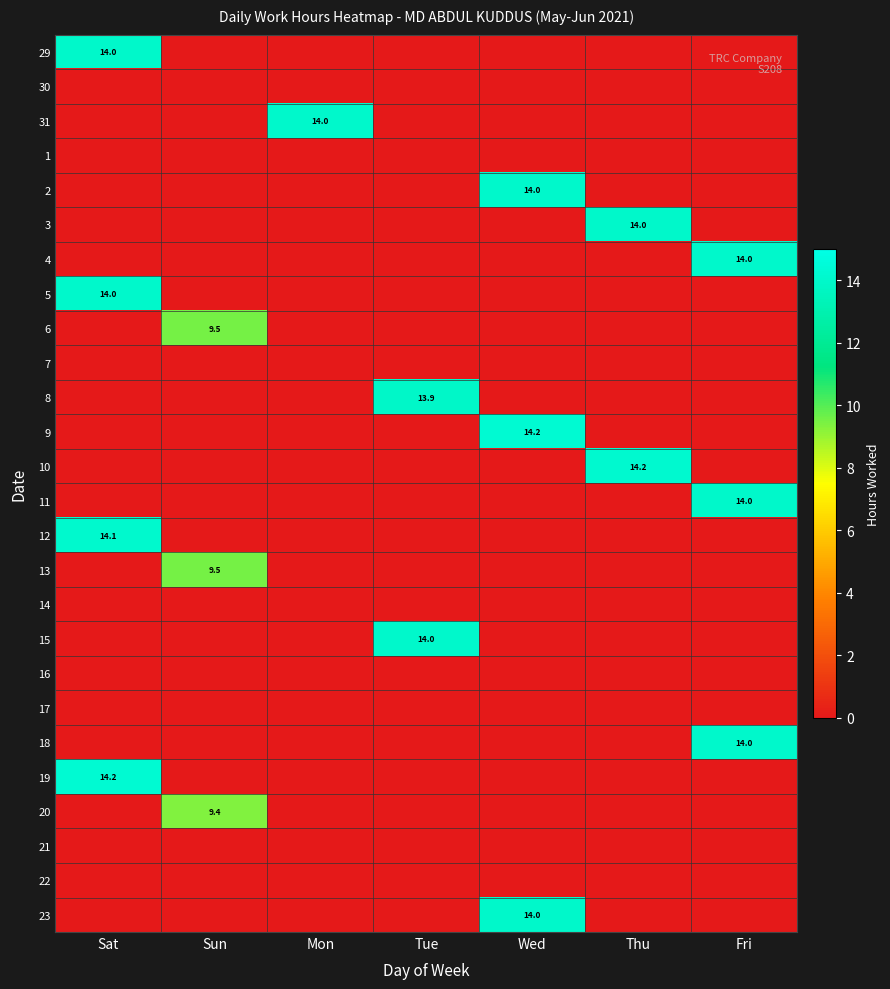

What is the difference between the highest and lowest values at Mon?

14.0